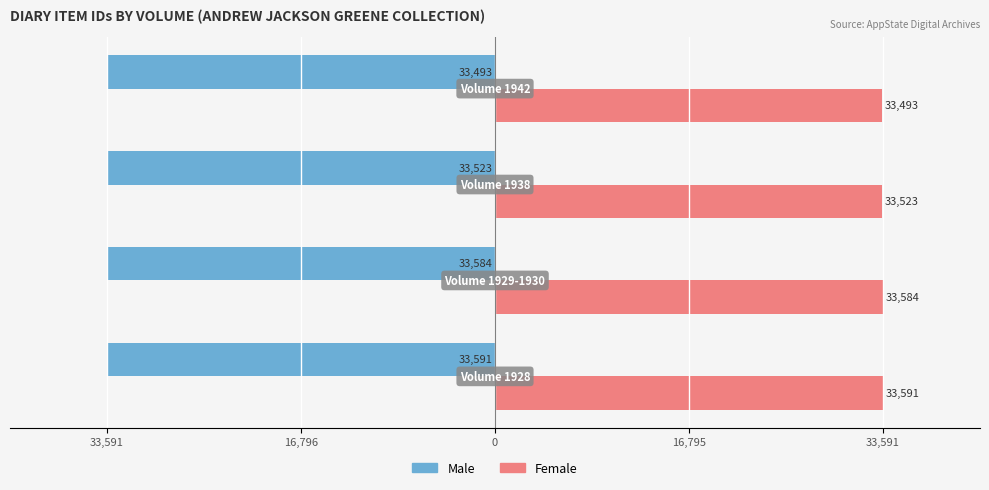

What are all the series names shown in the legend?

Male, Female